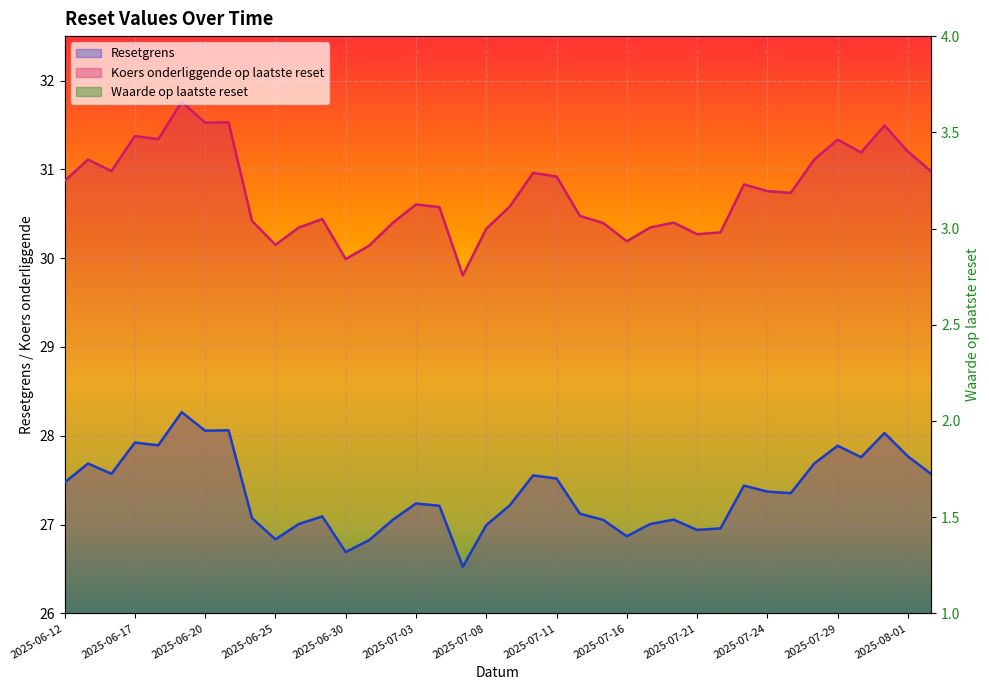

At how many categories does at least one series exceed 15?

38